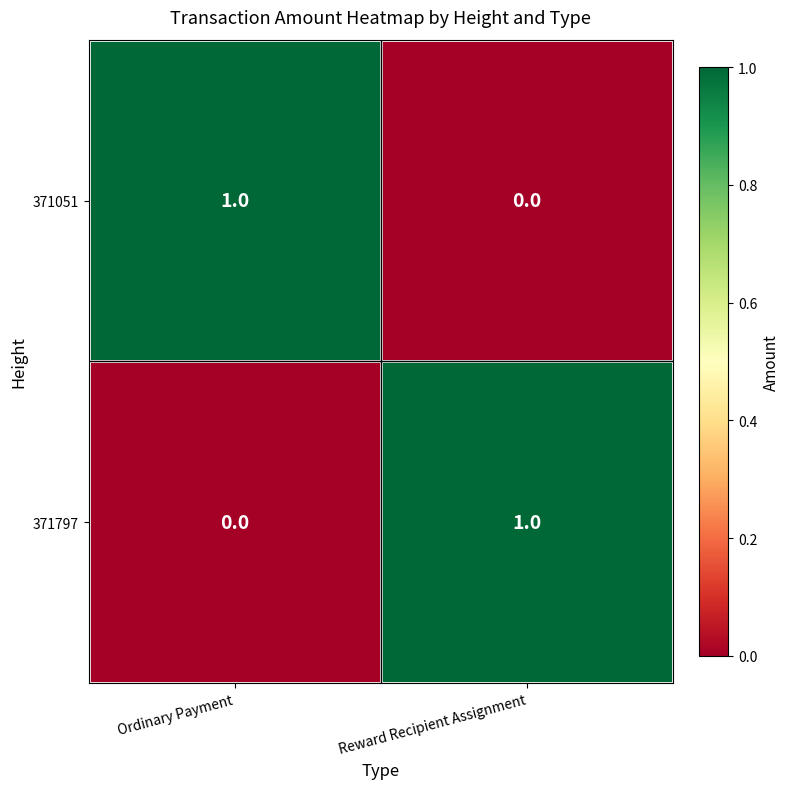

Reading left to right, extract all data points from this chart.

371051: Ordinary Payment=1	Reward Recipient Assignment=0
371797: Ordinary Payment=0	Reward Recipient Assignment=1